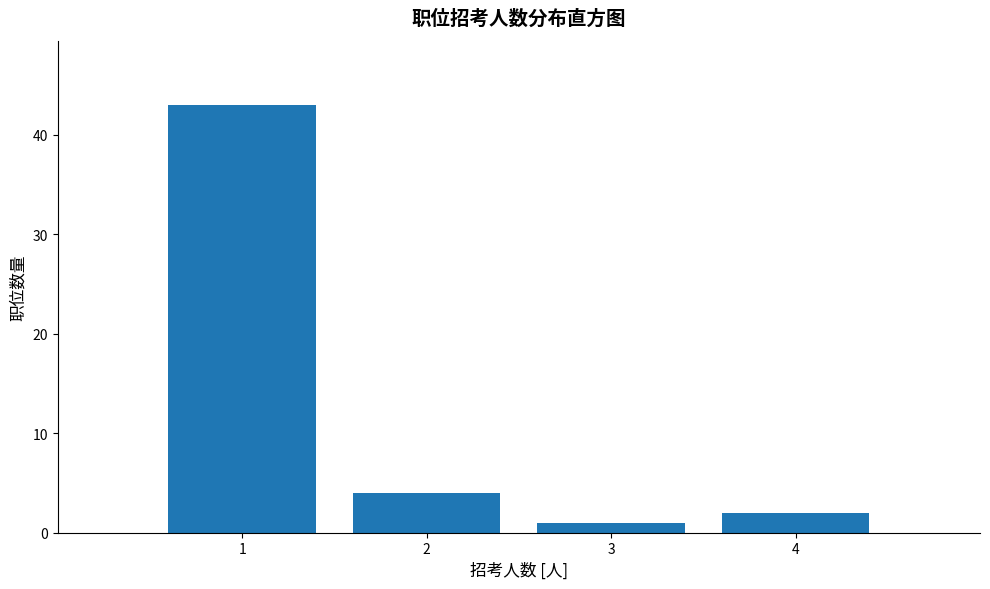

Reading left to right, what are all the values shown in this chart?

43	4	1	2